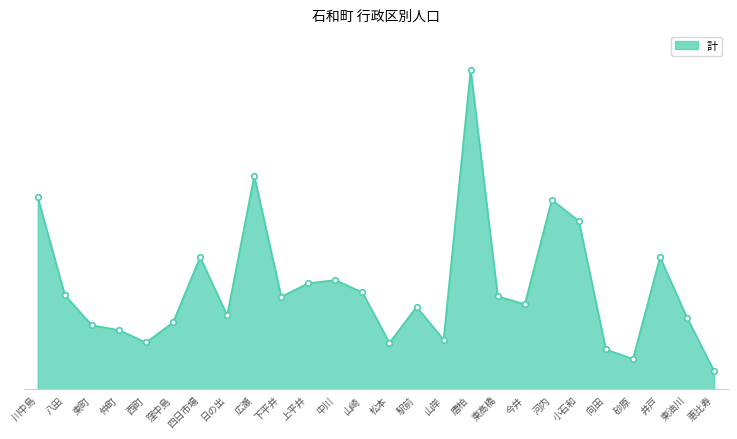

What is the smallest value displayed?

181